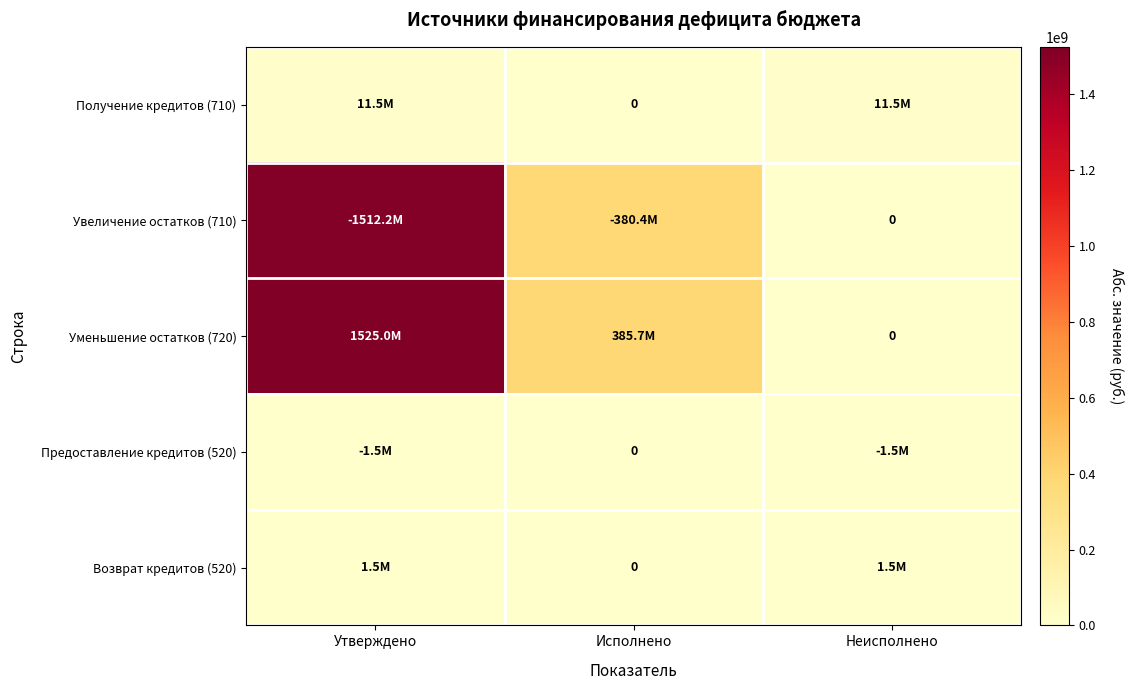

At which label does Предоставление кредитов (520) reach its peak?

Утверждено